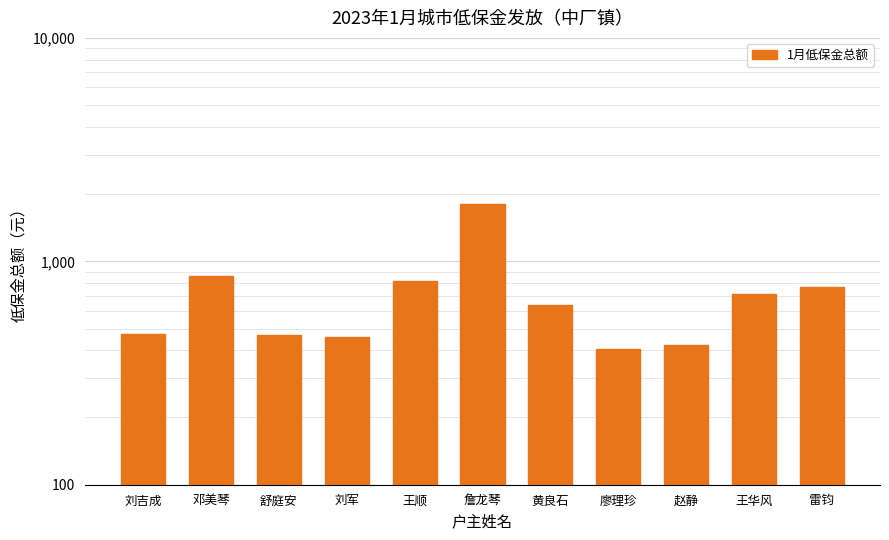

What is the value of the 5th bar from the left?

820